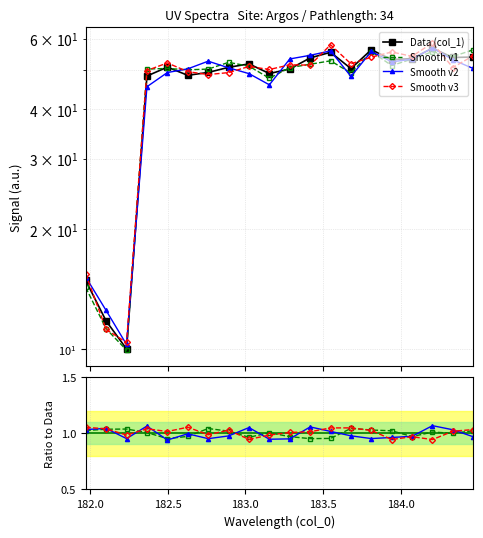

Reading left to right, what are all the values shown in this chart?

Data (col_1): 14.8	11.8	10.0	48.4	50.9	48.6	49.4	50.9	51.9	49.1	50.4	53.7	55.5	50.5	56.3	53.2	53.5	56.8	53.8	54.0
Smooth v1: 1.0	1.0	1.0	1.0	1.0	1.0	1.0	1.0	1.0	1.0	1.0	1.0	1.0	1.0	1.0	1.0	1.0	1.0	1.0	1.0
Smooth v2: 1.0	1.0	1.0	1.1	0.9	1.0	1.0	1.0	1.0	0.9	0.9	1.1	1.0	1.0	1.0	1.0	1.0	1.1	1.0	1.0
Smooth v3: 1.1	1.0	1.0	1.0	1.0	1.1	1.0	1.0	0.9	1.0	1.0	1.0	1.0	1.0	1.0	0.9	1.0	0.9	1.0	1.0